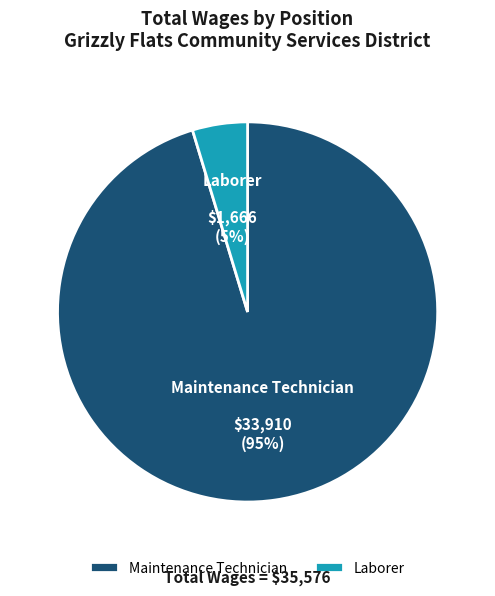

Does Maintenance Technician account for over 50% of the chart?

Yes